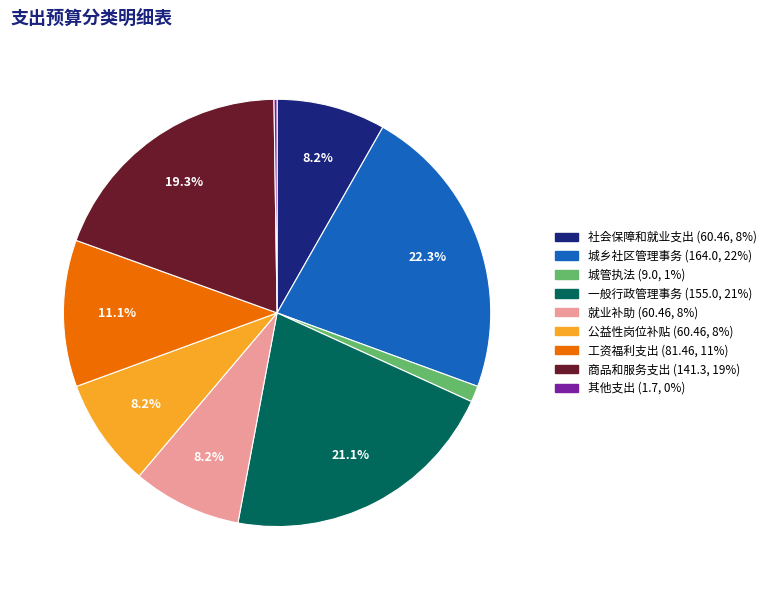

Is 工资福利支出 the majority of the pie?

No